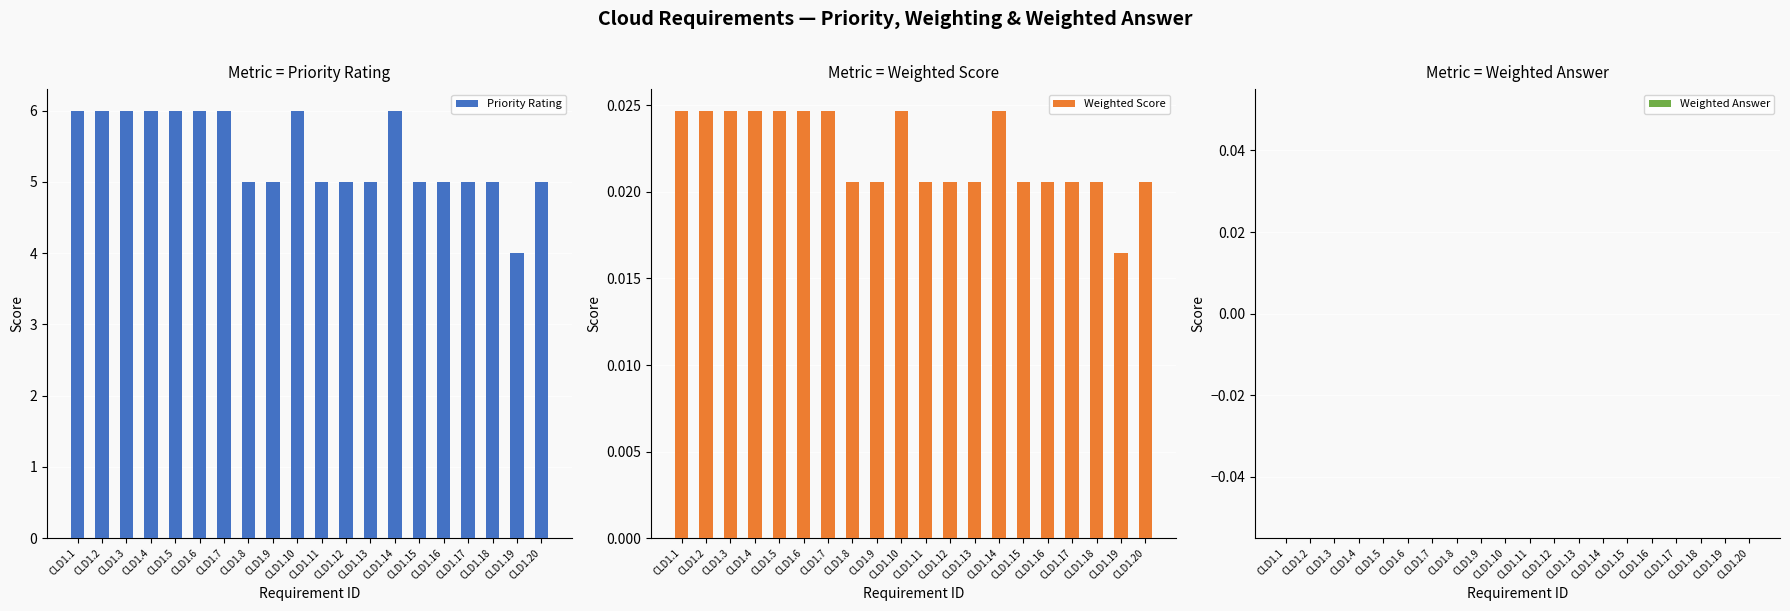

At how many categories does at least one series exceed 5?

9